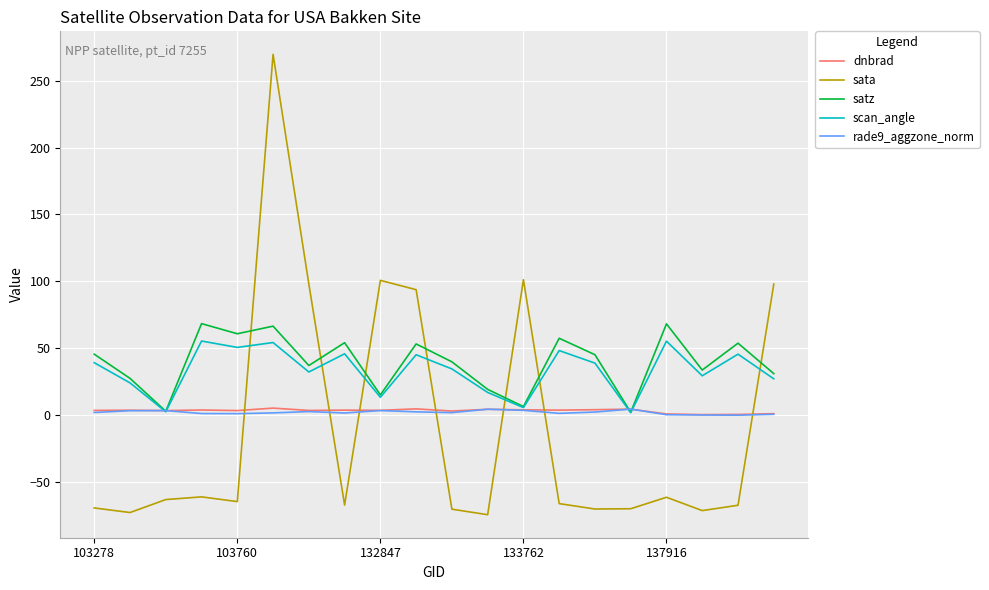

What is the minimum value shown in the chart?

-74.1